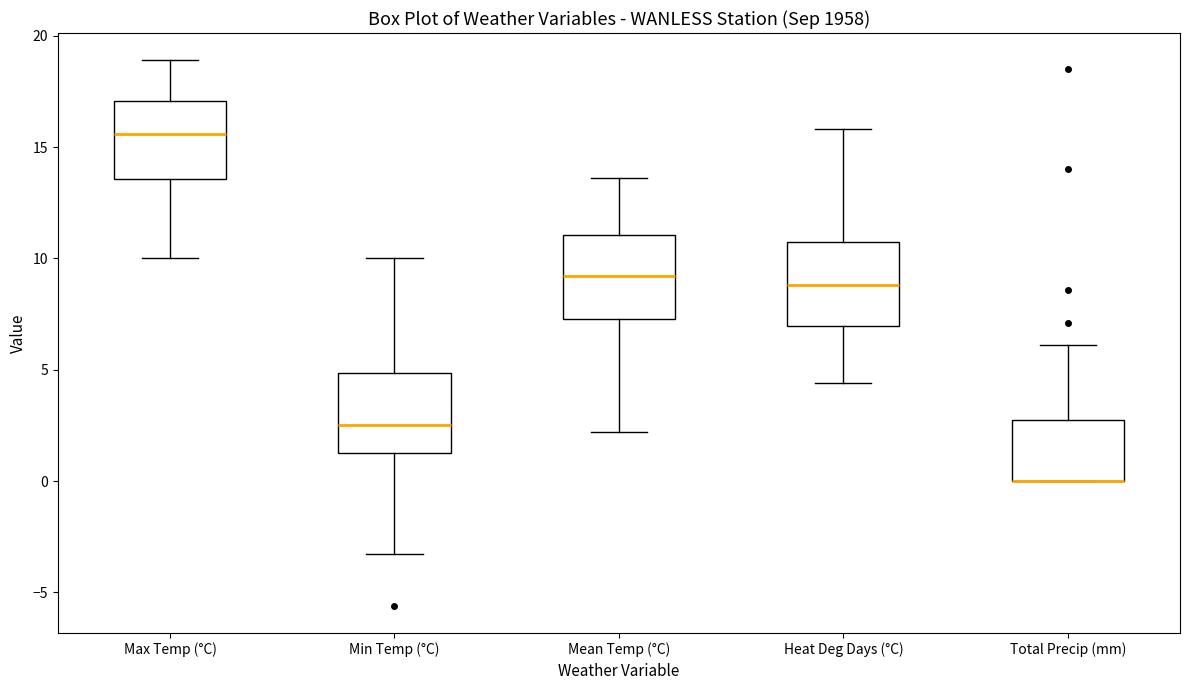

Where does the lower whisker of the box for Max Temp (°C) end on the y-axis? The values are not printed on the chart, so give them approximately, as read against the axis.

10.0